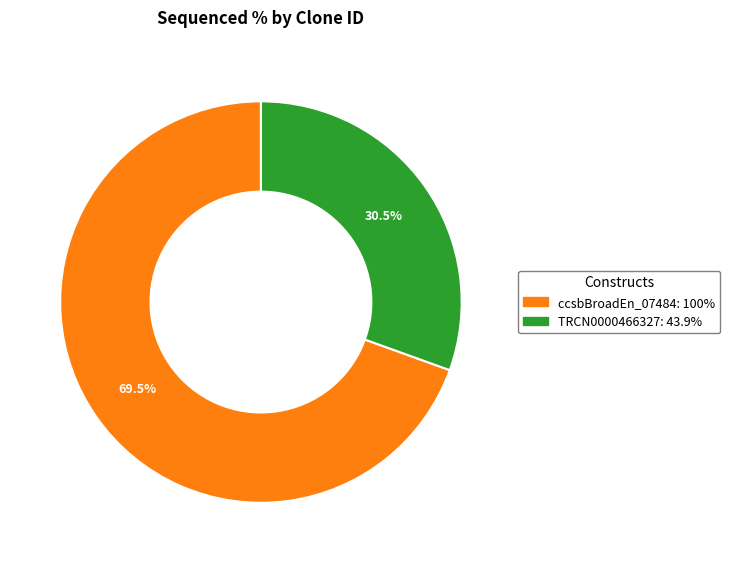

How many segments does this pie chart have?

2